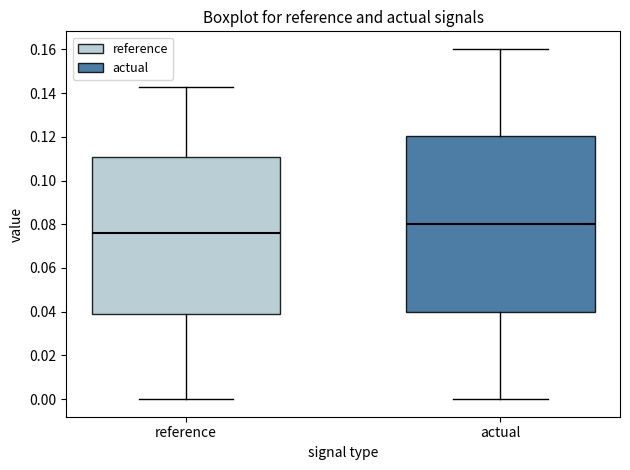

Comparing the boxes themselves (not the whiskers), which one is the tallest?

actual